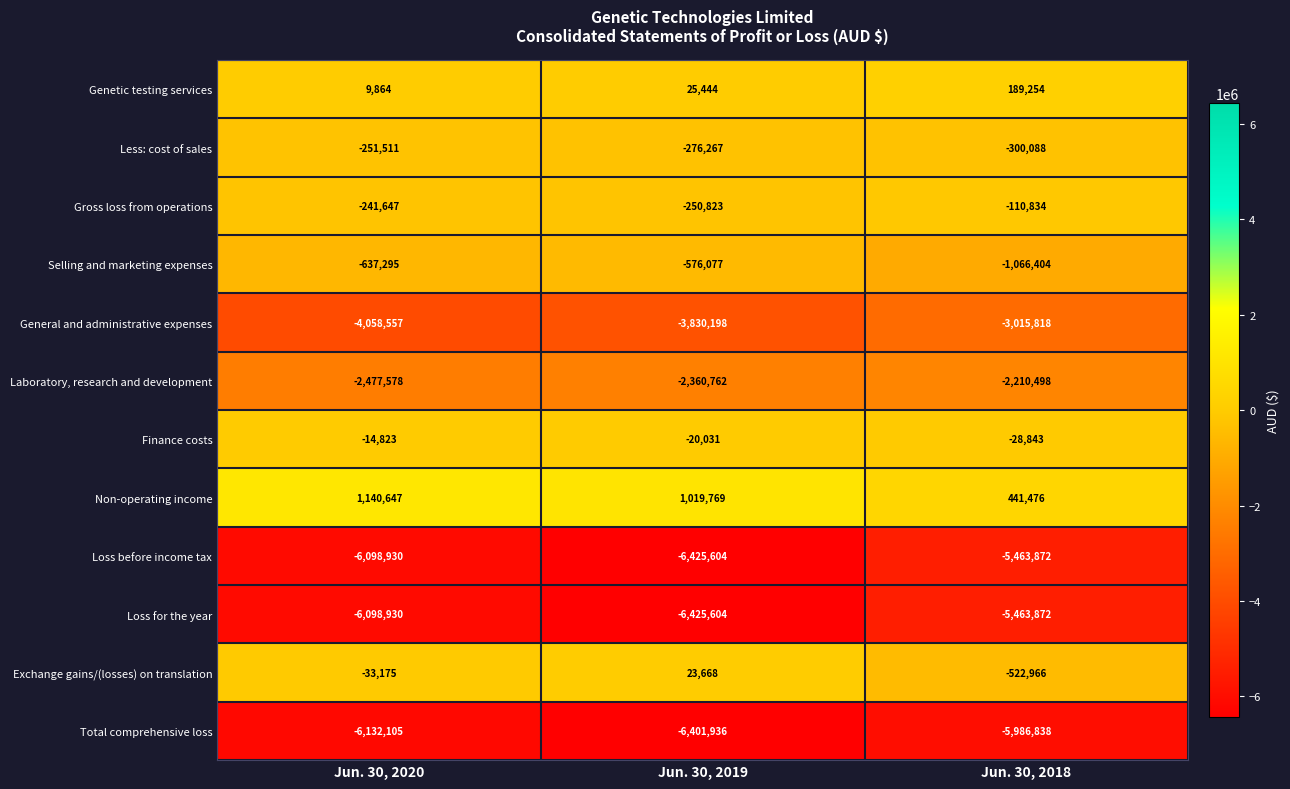

List the labels in order of Exchange gains/(losses) on translation value, smallest first.

Jun. 30, 2018, Jun. 30, 2020, Jun. 30, 2019